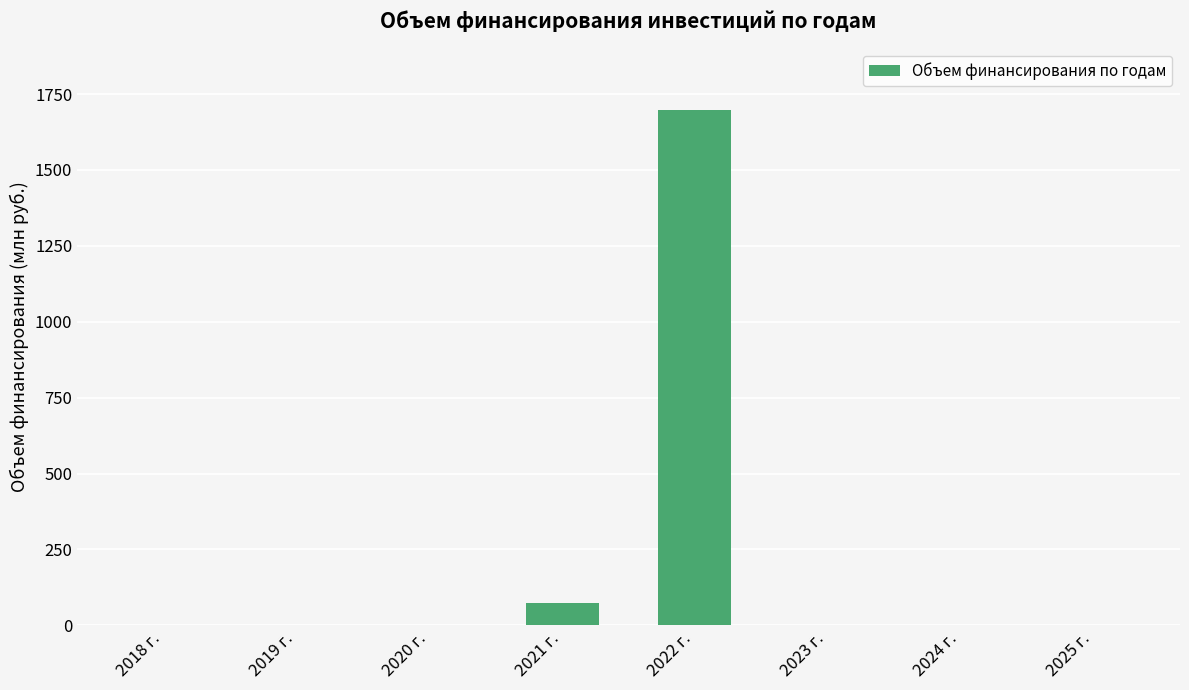

The value at 2022 г. is 1697.7. True or false?

True